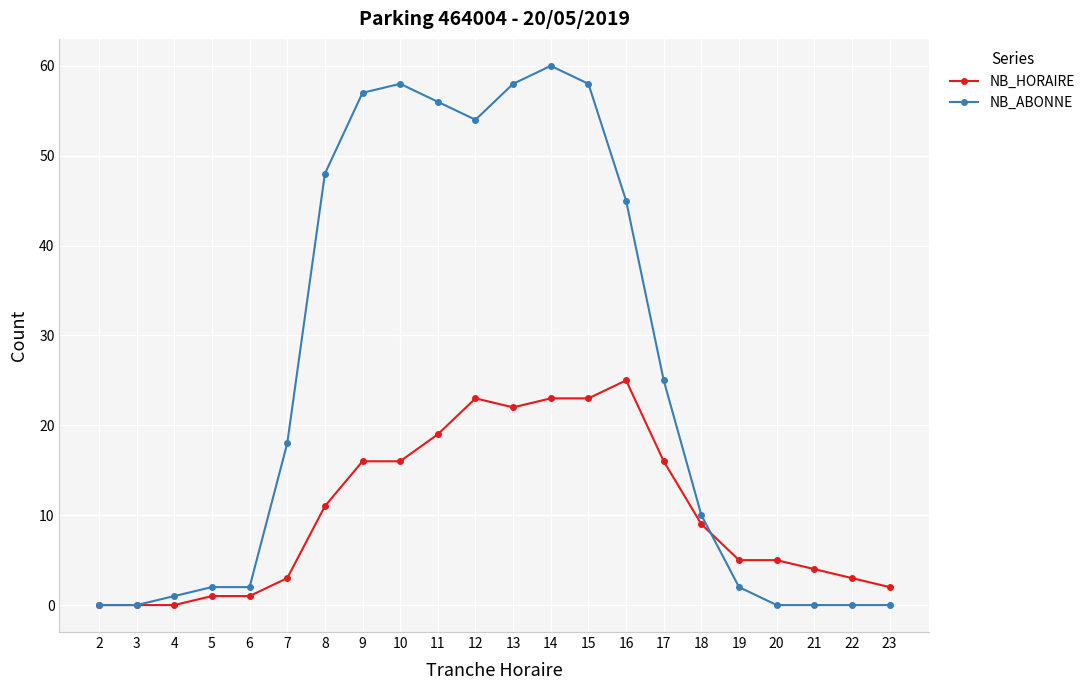

The NB_ABONNE series shows 102 at 13. True or false?

False